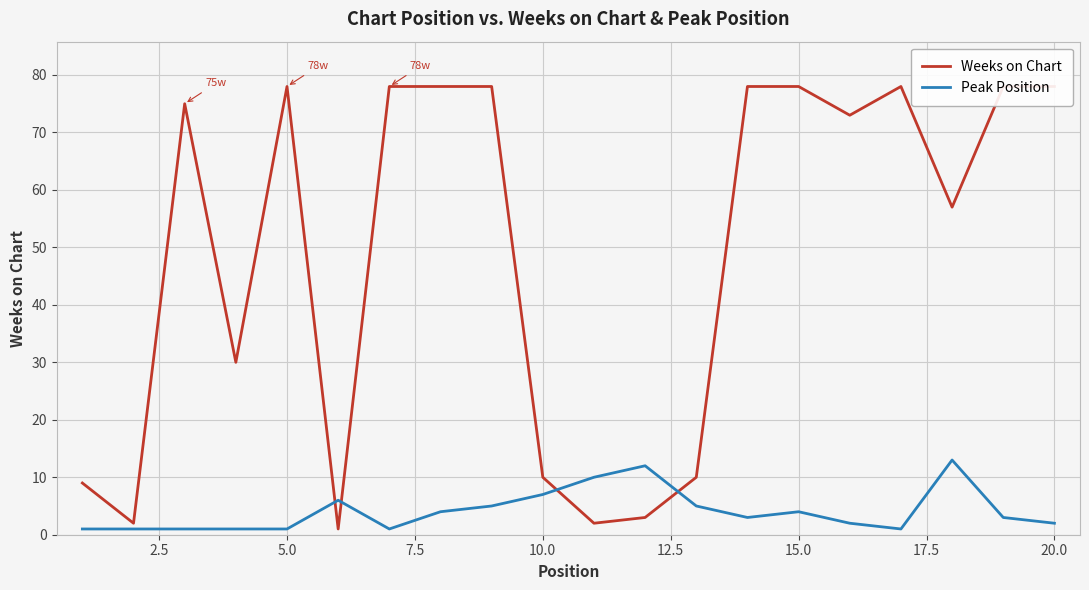

What are all the series names shown in the legend?

Weeks on Chart, Peak Position